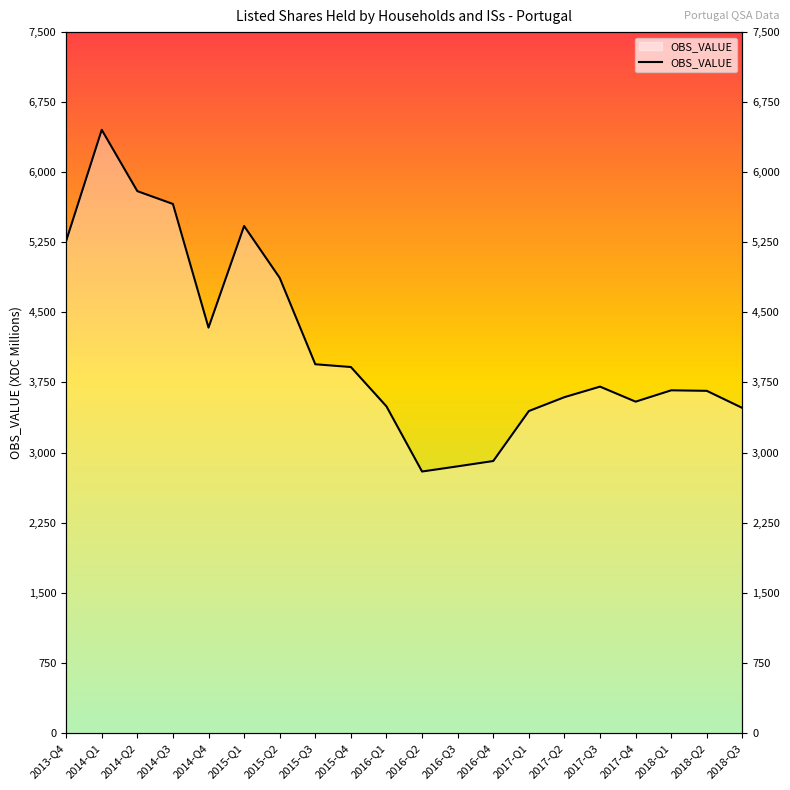

Where is the first local minimum?

2014-Q4